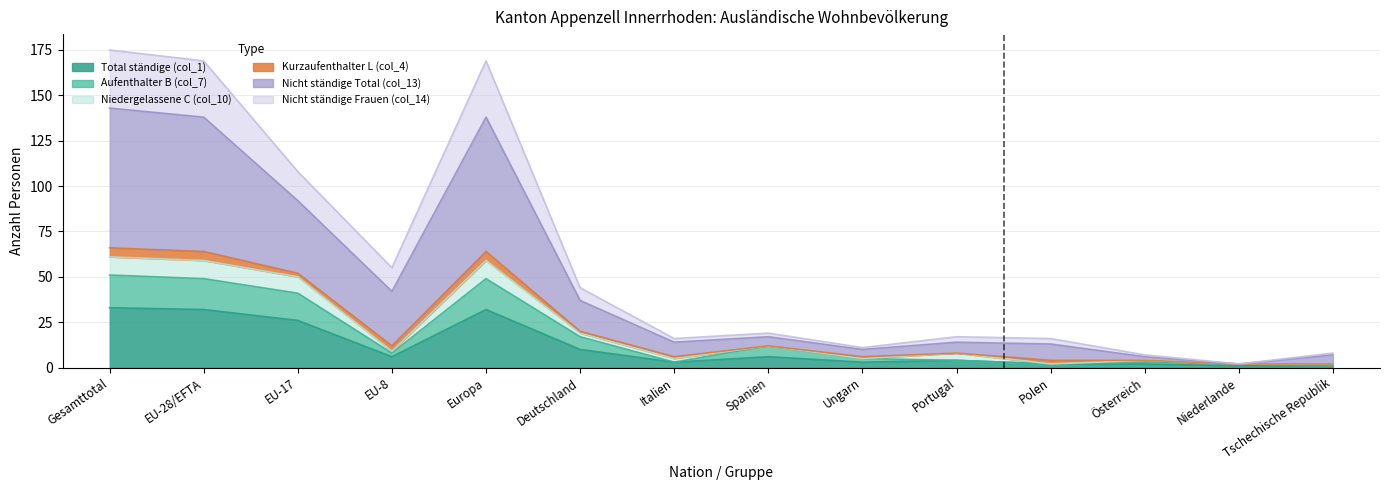

What is the label of the 3rd point from the right?

Österreich